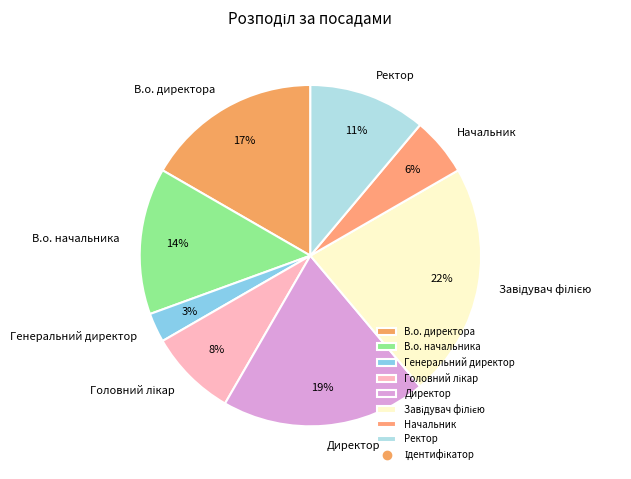

Count the number of slices in the pie.

8